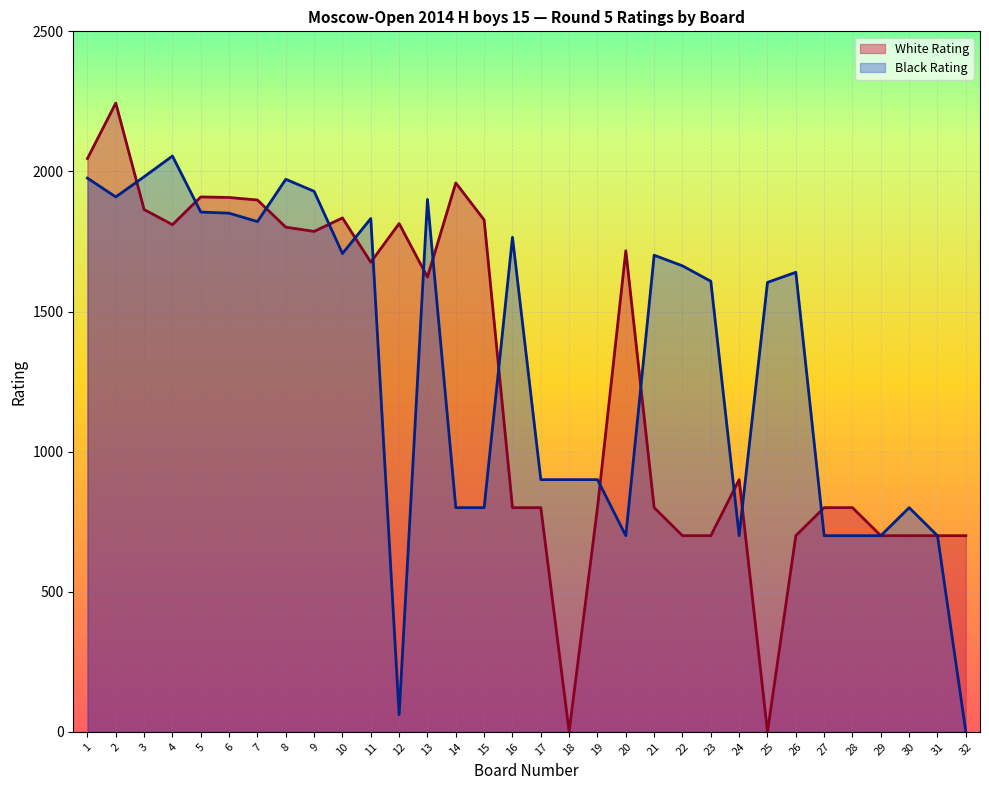

Reading left to right, what are all the values shown in this chart?

White Rating: 2046	2244	1864	1810	1909	1907	1898	1801	1786	1834	1676	1814	1623	1959	1827	800	800	0	800	1717	800	700	700	900	0	700	800	800	700	700	700	700
Black Rating: 1976	1909	1981	2055	1855	1851	1821	1972	1929	1707	1832	61	1900	800	800	1765	900	900	900	700	1701	1663	1608	700	1604	1640	700	700	700	800	700	0